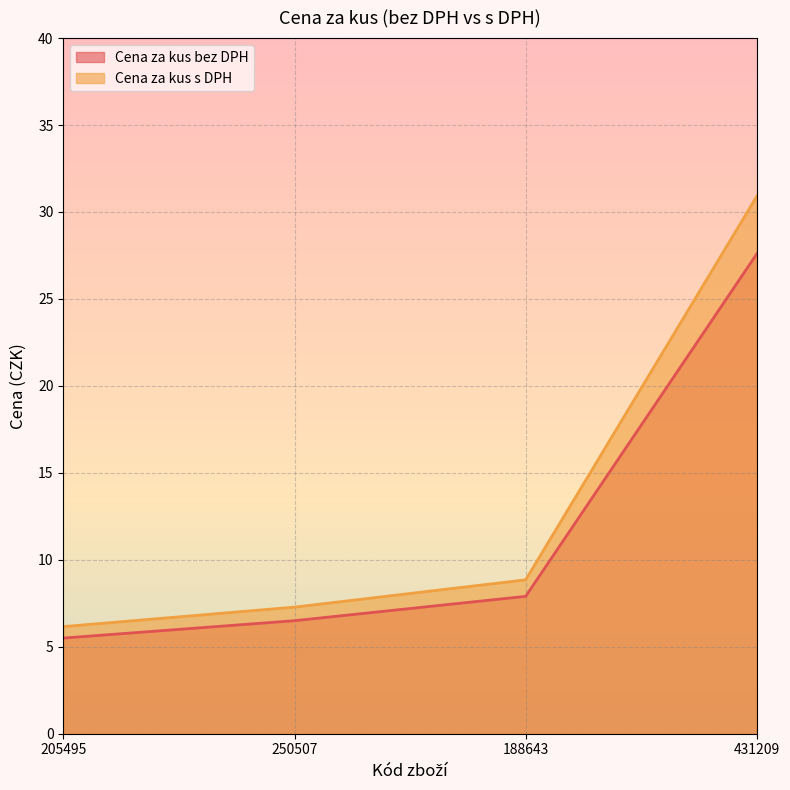

The value of Cena za kus bez DPH at 250507 is 11.1. True or false?

False